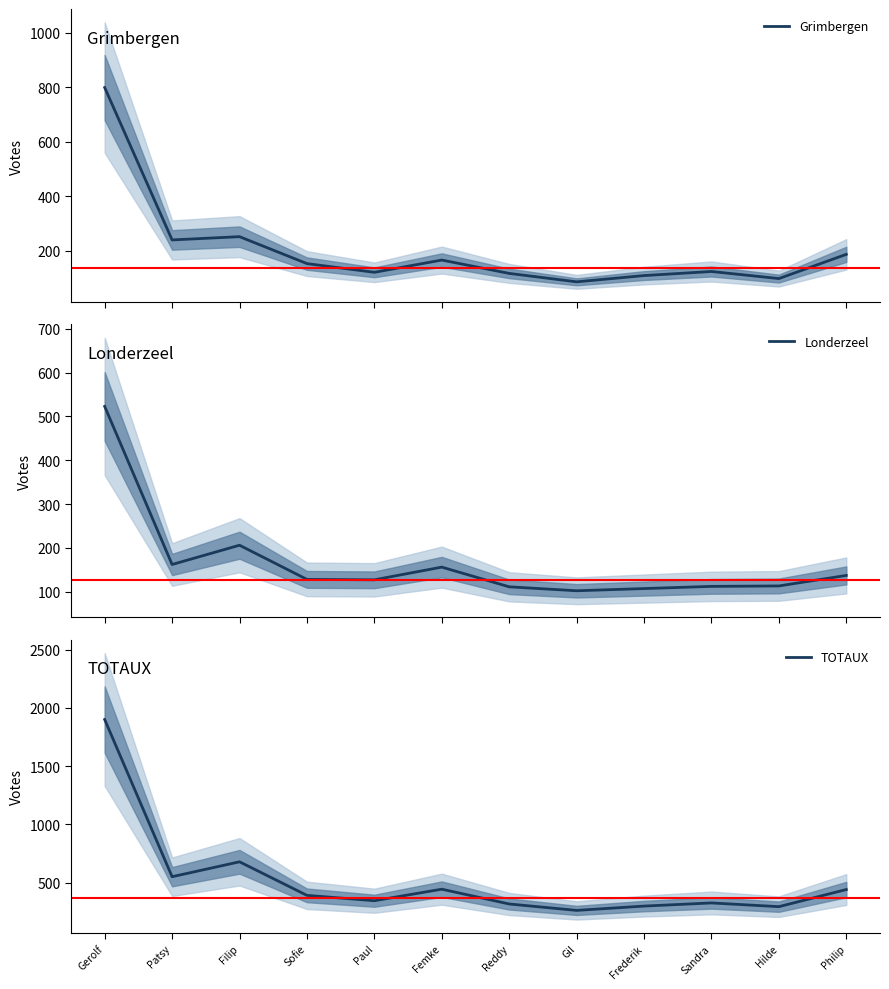

The value of TOTAUX at Frederik is 155. True or false?

False